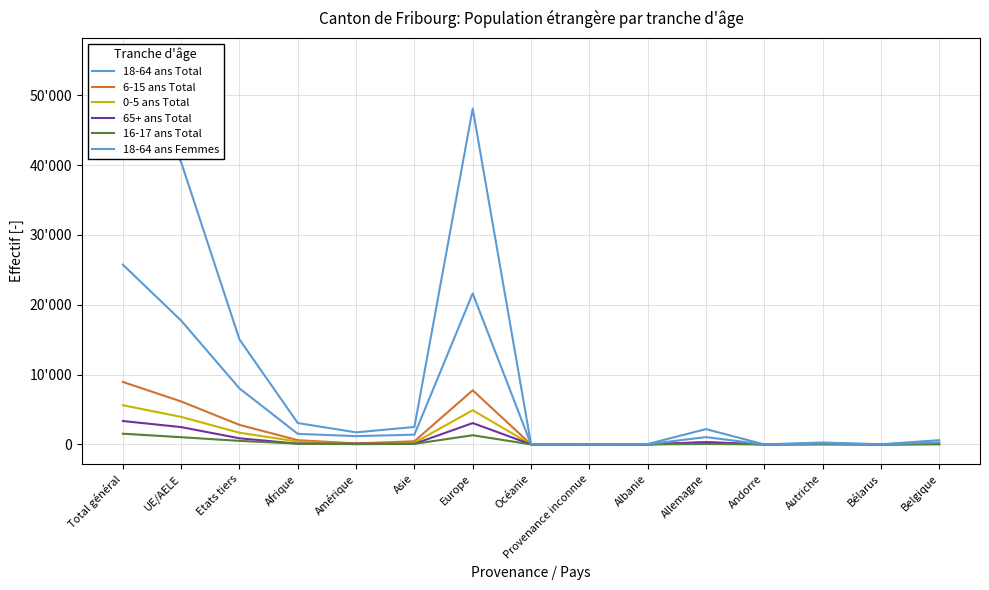

What is the label of the 1st point from the left?

Total général